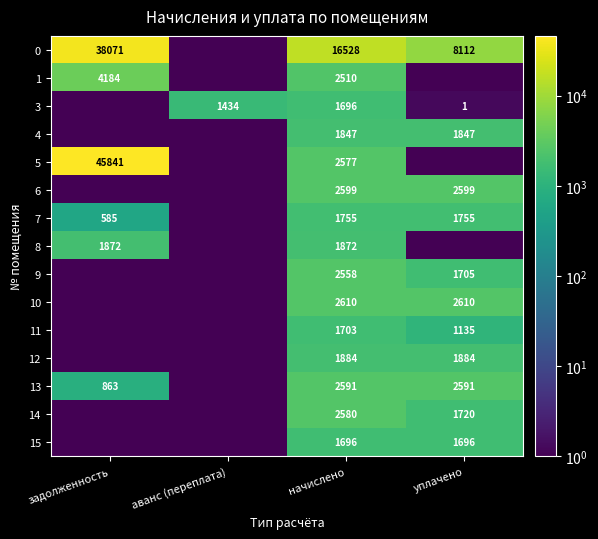

The 8 series shows 2440.2 at начислено. True or false?

False